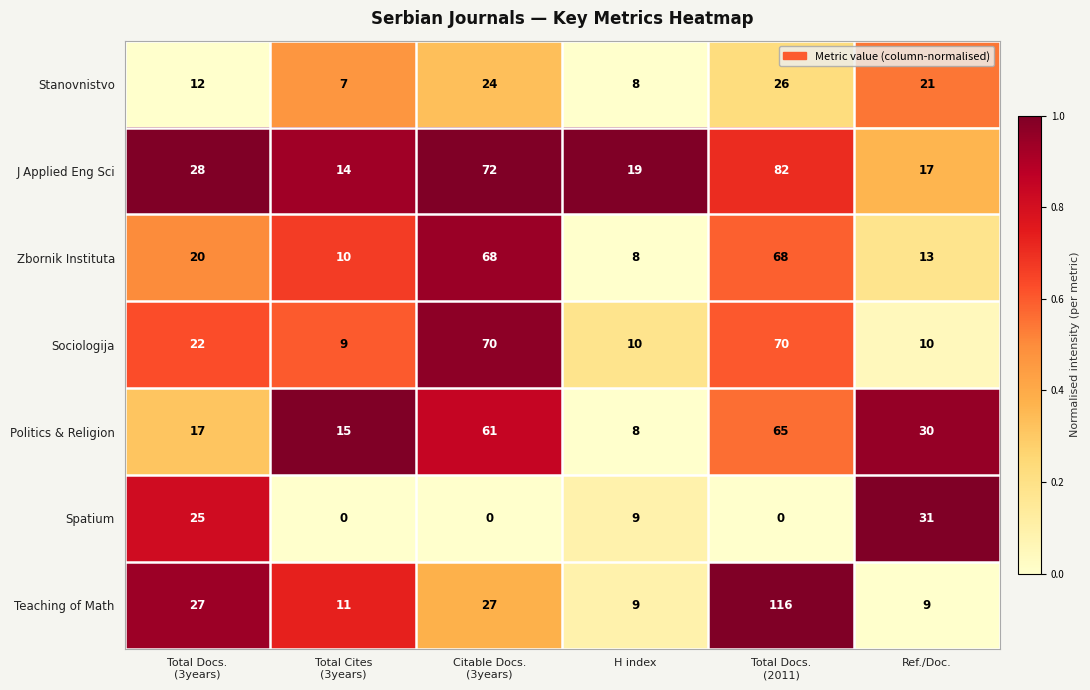

How many values in the J Applied Eng Sci series are below 28?

3